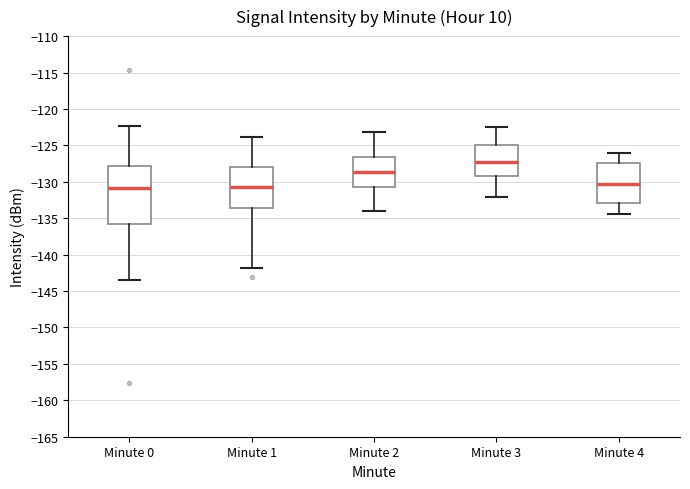

Which box is the tallest, from its lower edge to its upper edge?

Minute 0